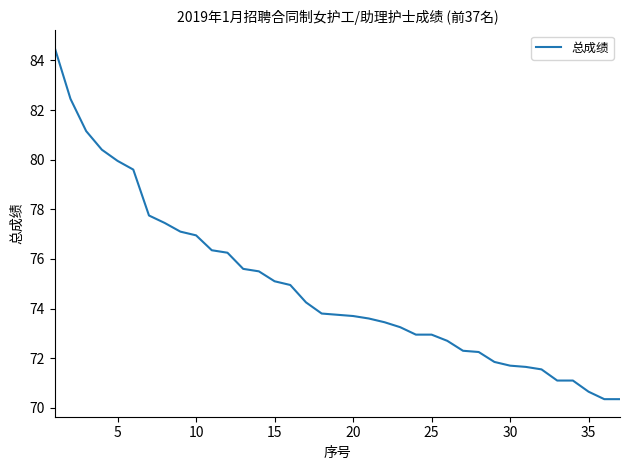

What is the maximum value shown in the chart?

84.5